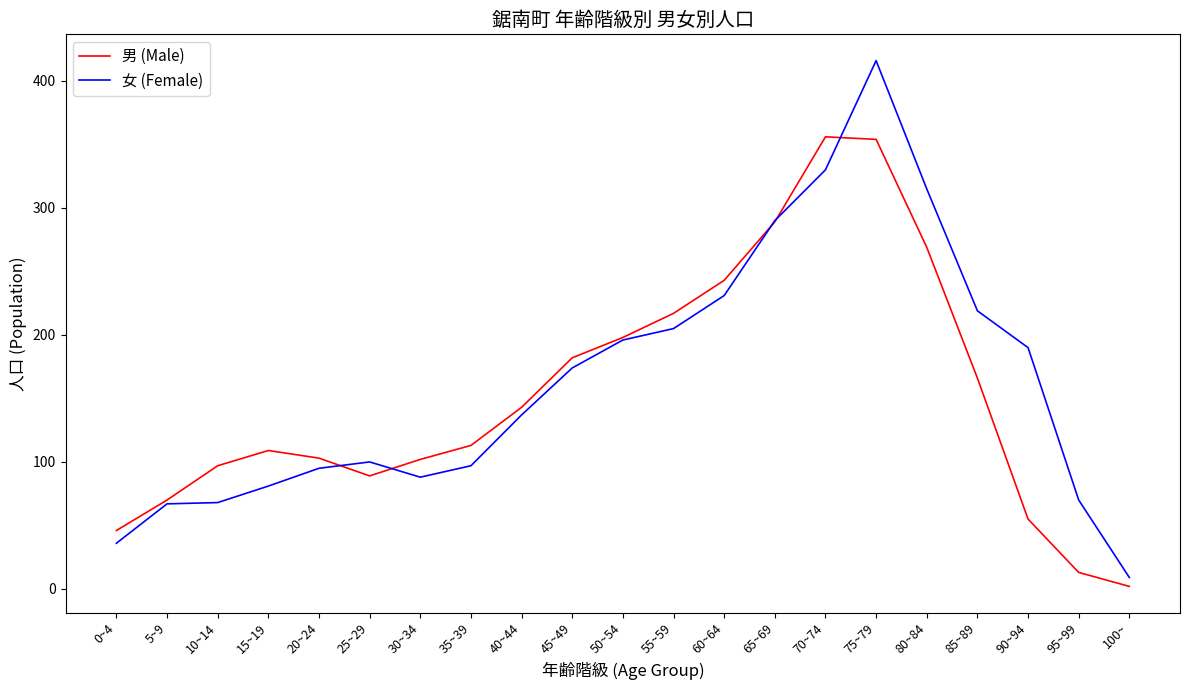

What is the total value across all series at 55~59?

422